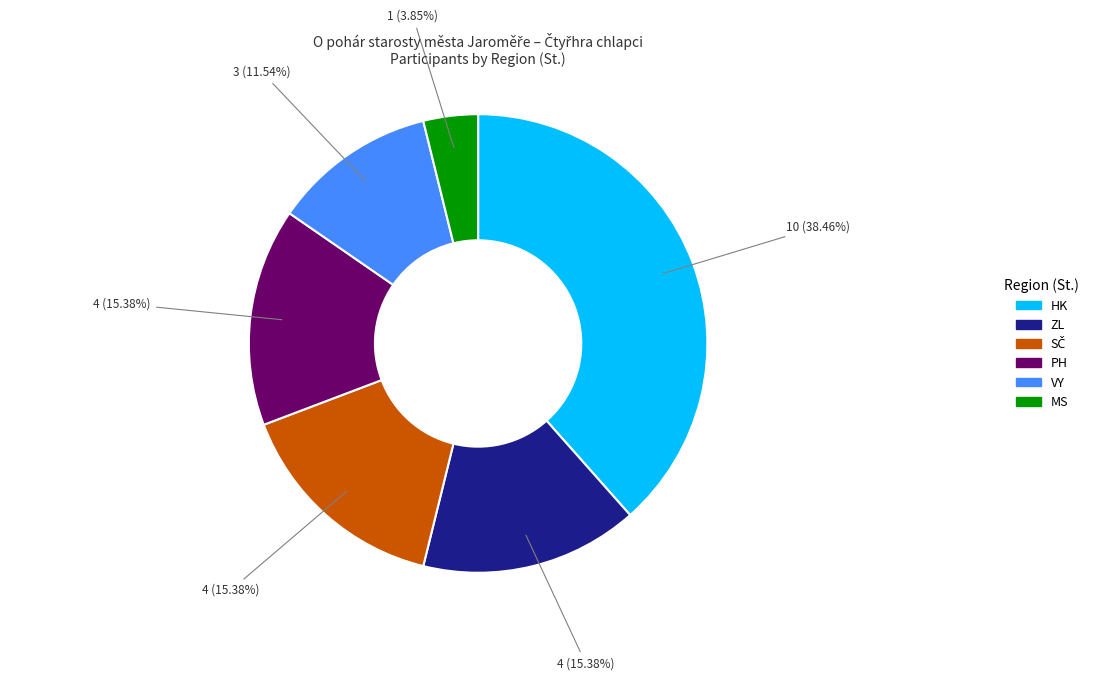

Does MS represent more than half of the total?

No